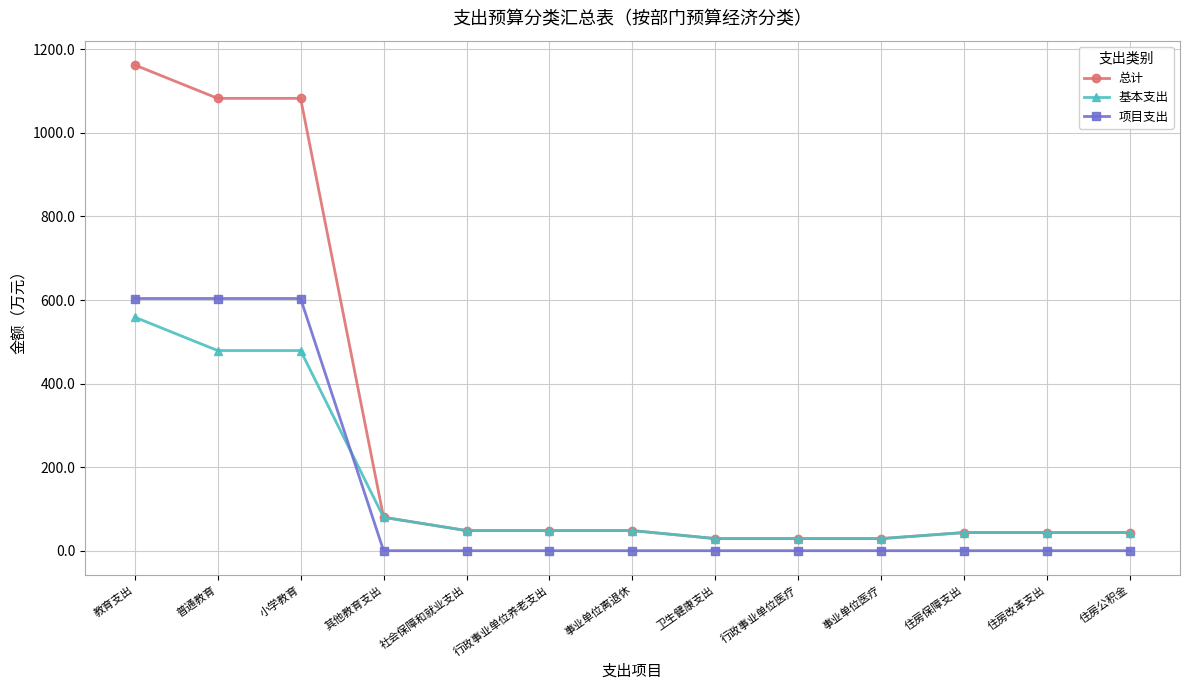

What value does the 基本支出 series have at 住房保障支出?

43.4